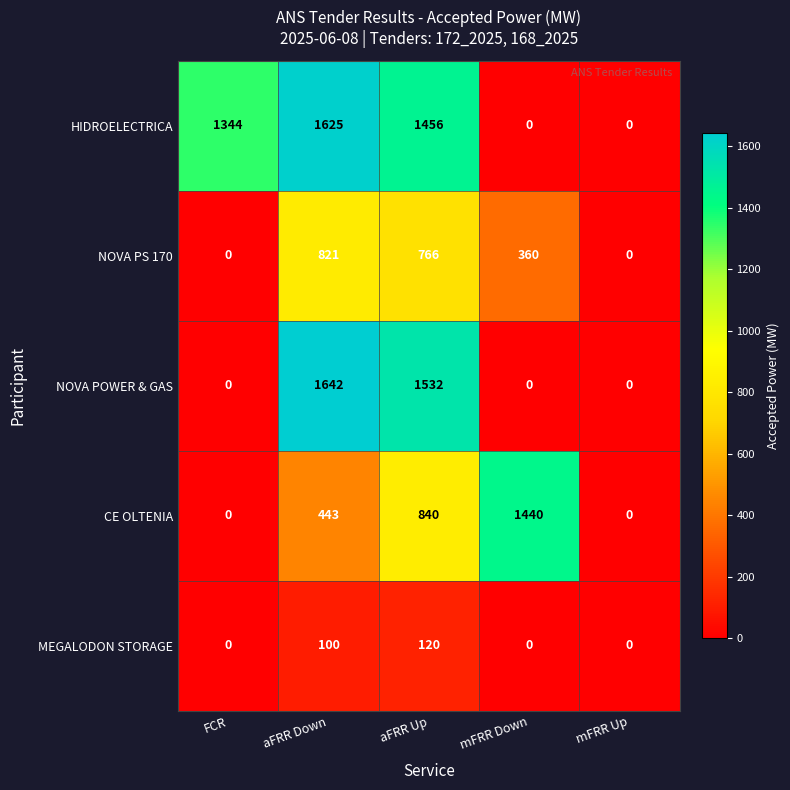

Reading left to right, extract all data points from this chart.

HIDROELECTRICA: FCR=1344	aFRR Down=1625	aFRR Up=1456	mFRR Down=0	mFRR Up=0
NOVA PS 170: FCR=0	aFRR Down=821	aFRR Up=766	mFRR Down=360	mFRR Up=0
NOVA POWER & GAS: FCR=0	aFRR Down=1642	aFRR Up=1532	mFRR Down=0	mFRR Up=0
CE OLTENIA: FCR=0	aFRR Down=443	aFRR Up=840	mFRR Down=1440	mFRR Up=0
MEGALODON STORAGE: FCR=0	aFRR Down=100	aFRR Up=120	mFRR Down=0	mFRR Up=0